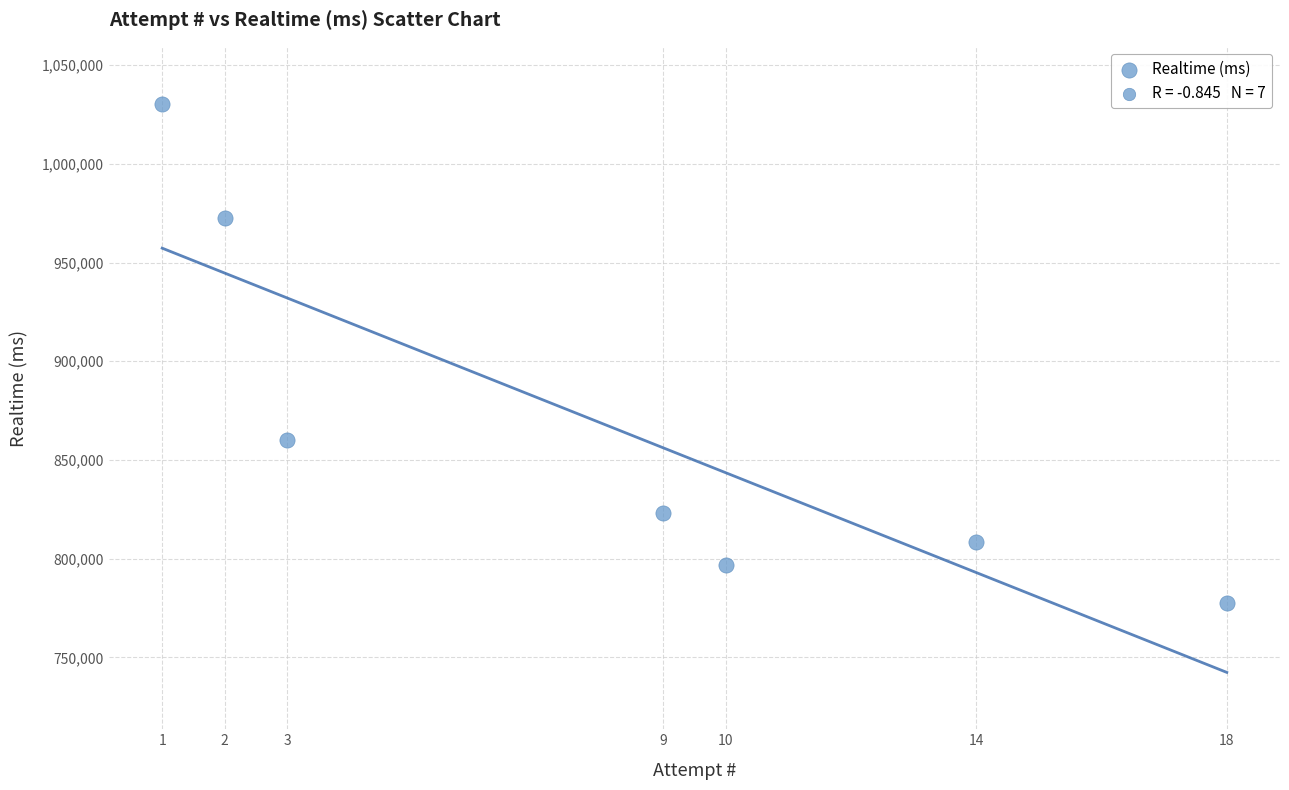

What is the range of X values (max minus min)?

17